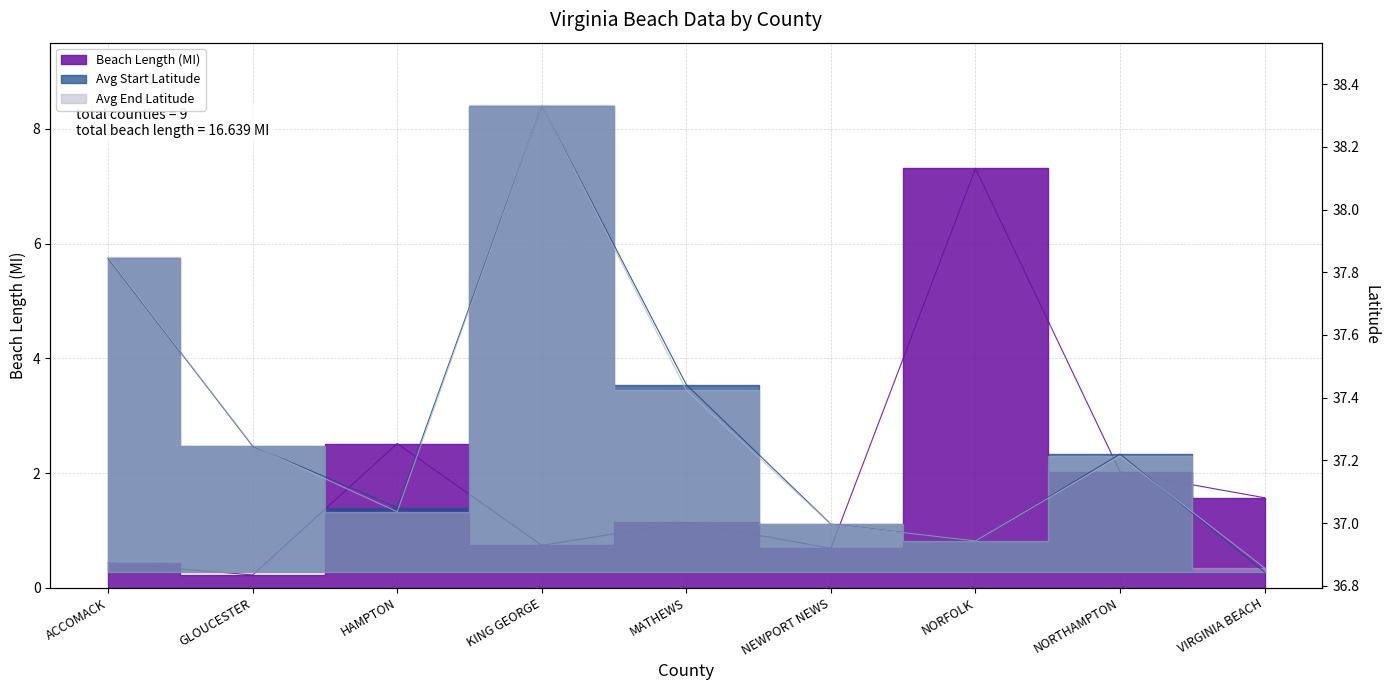

In Beach Length (MI), how many points are higher than both neighbors (excluding endpoints)?

3